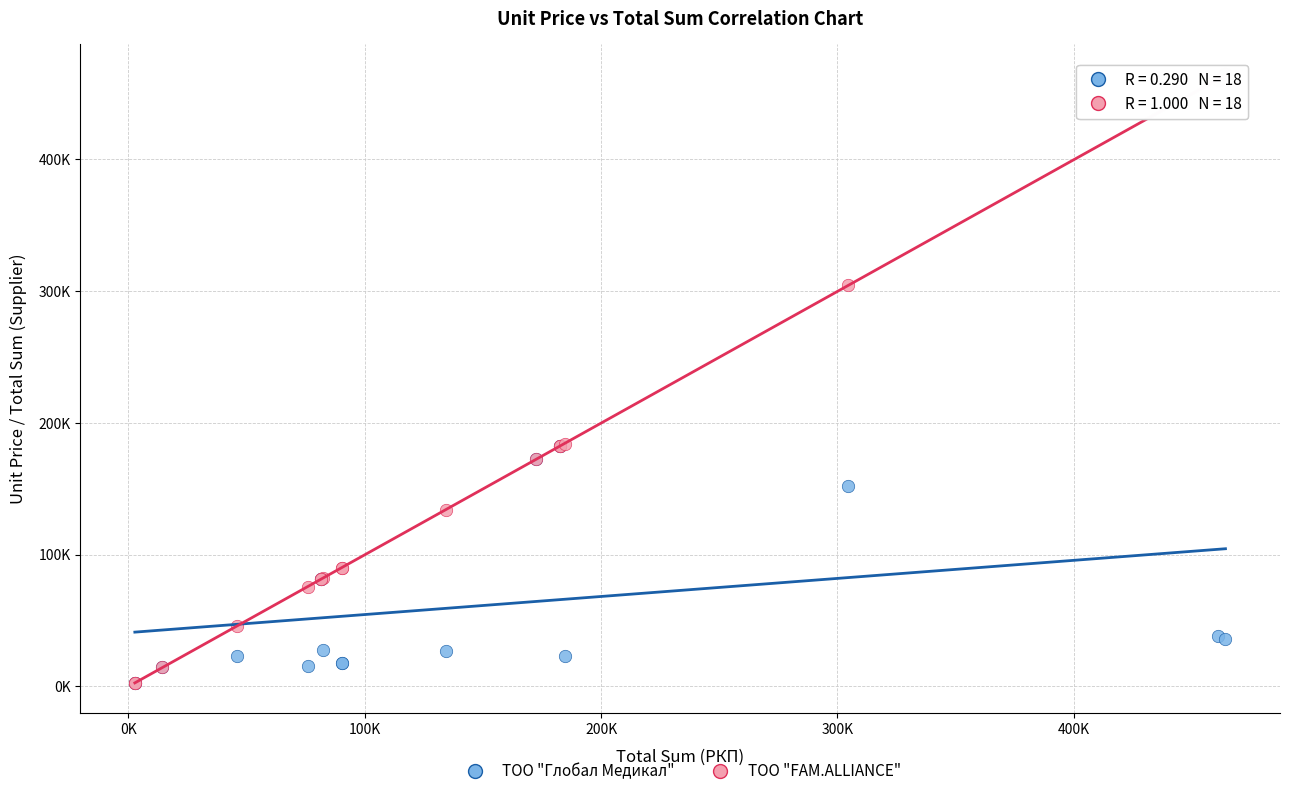

Which series has the largest Y range (max minus min)?

ТОО "FAM.ALLIANCE"